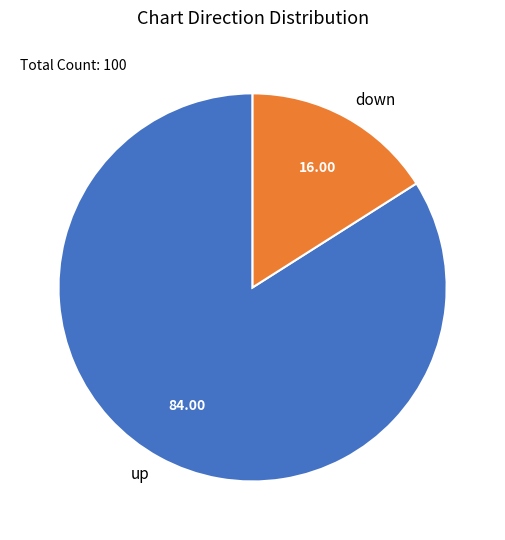

Which slice is the largest?

up